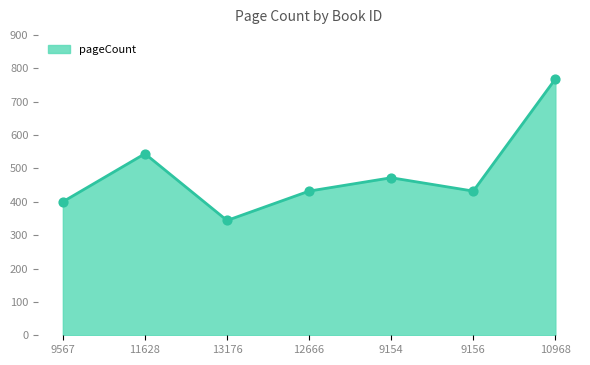

What is the change in value from 9156 to 10968?

+336